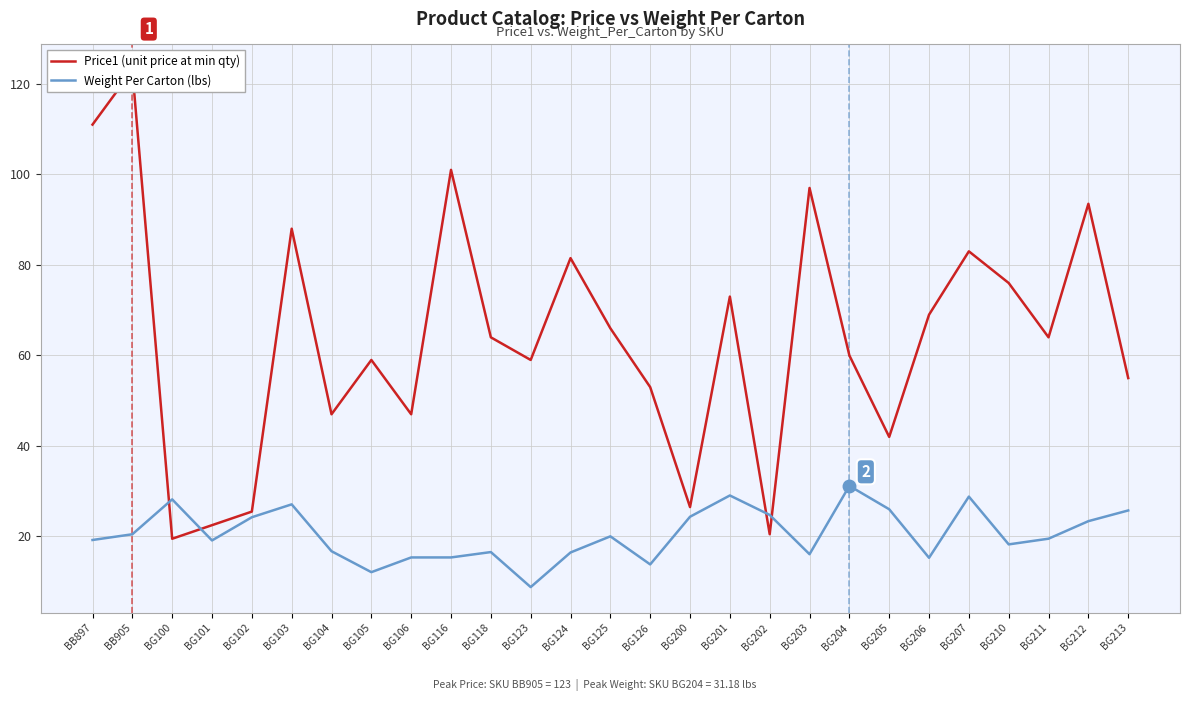

Which series has the widest spread of values?

Price1 (unit price at min qty)